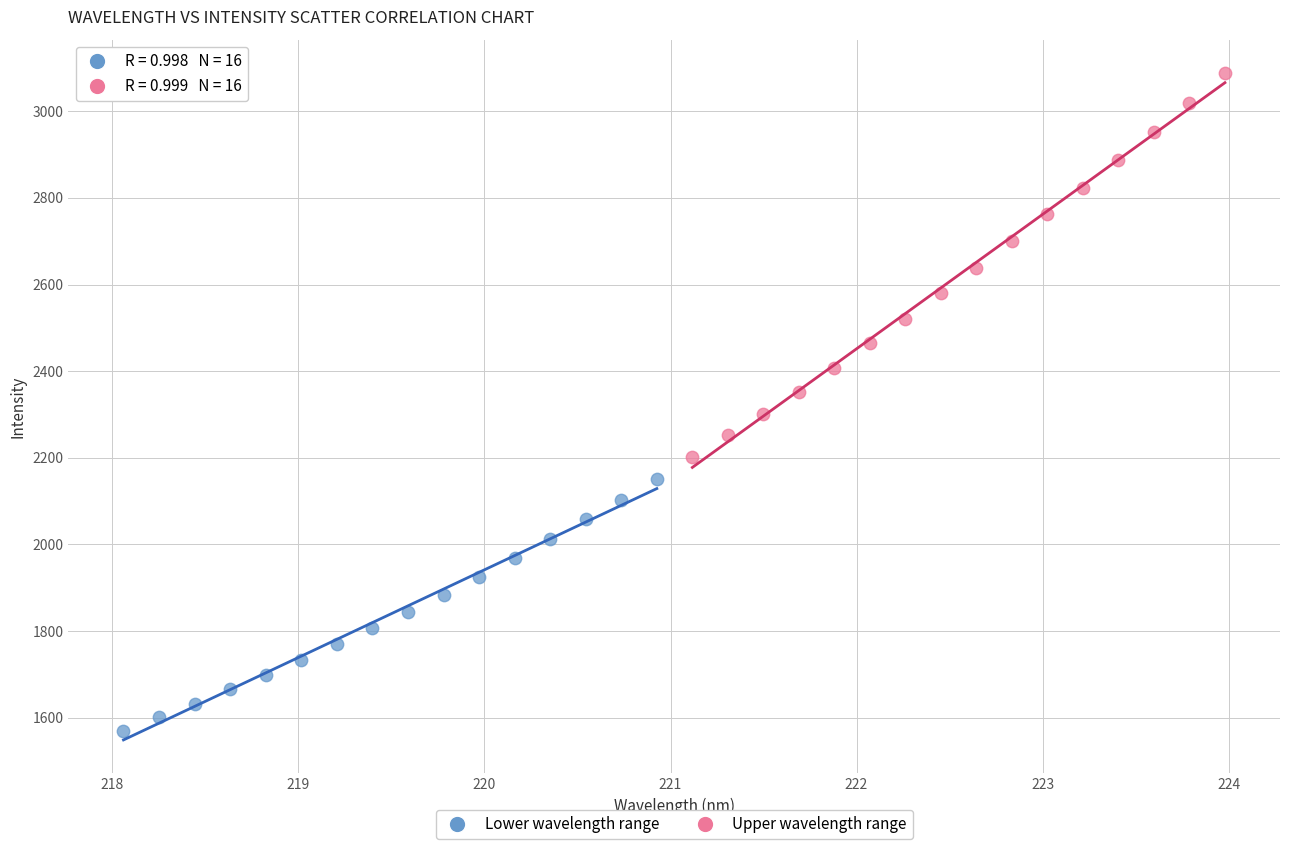

Which series reaches the maximum Y coordinate?

Upper wavelength range